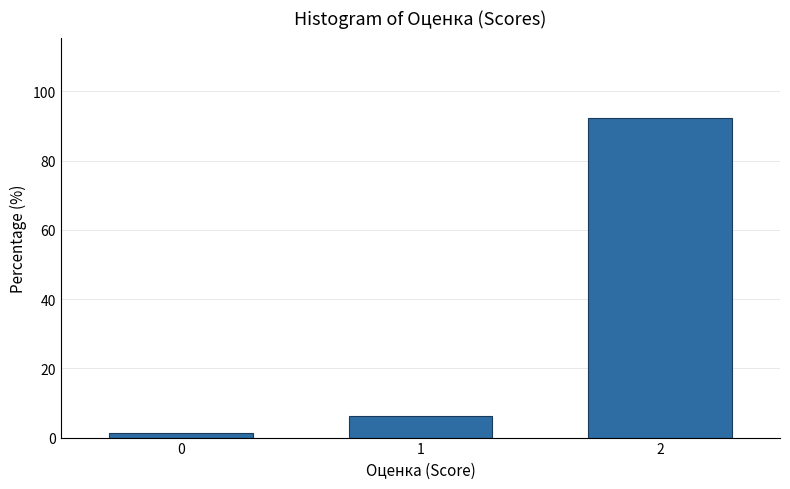

Reading left to right, what are all the values shown in this chart?

0=1.4	1=6.2	2=92.4